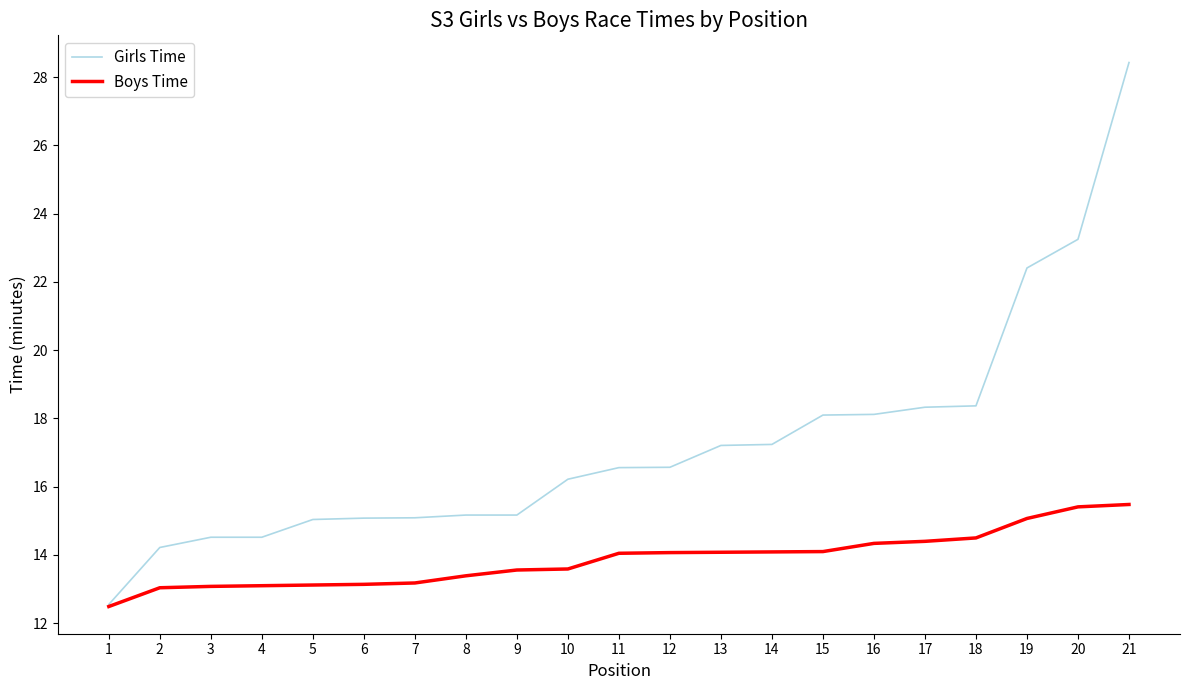

True or false: Boys Time has a value of 13.6 at 9.

True